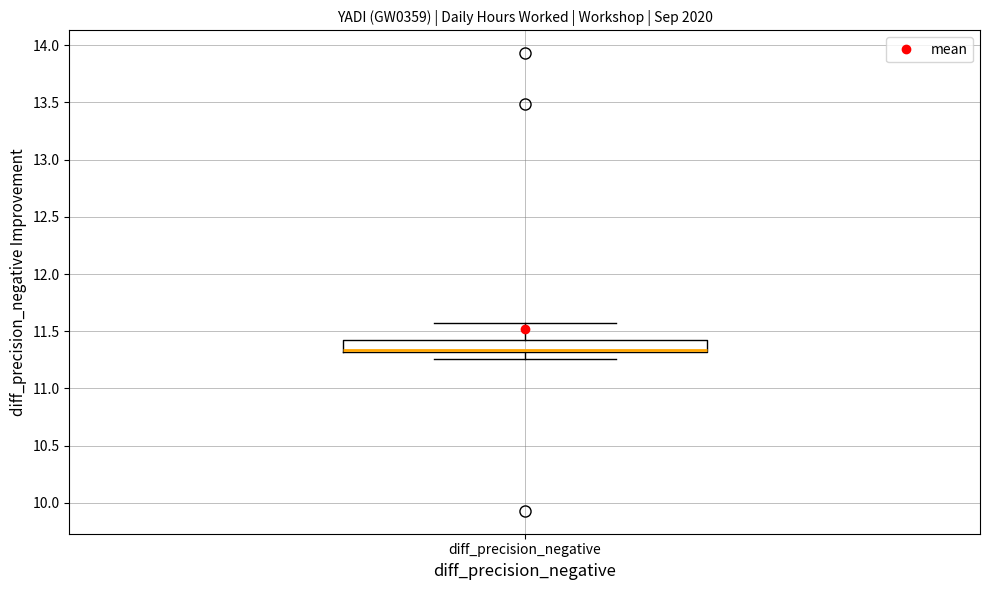

Read this box plot against the y-axis: the position of the median line, the range covered by the box, and the ends of both whiskers. The values are not printed on the chart, so give them approximately, as read against the axis.

median 11.35, box 11.30 to 11.40, whiskers 11.25 to 11.55